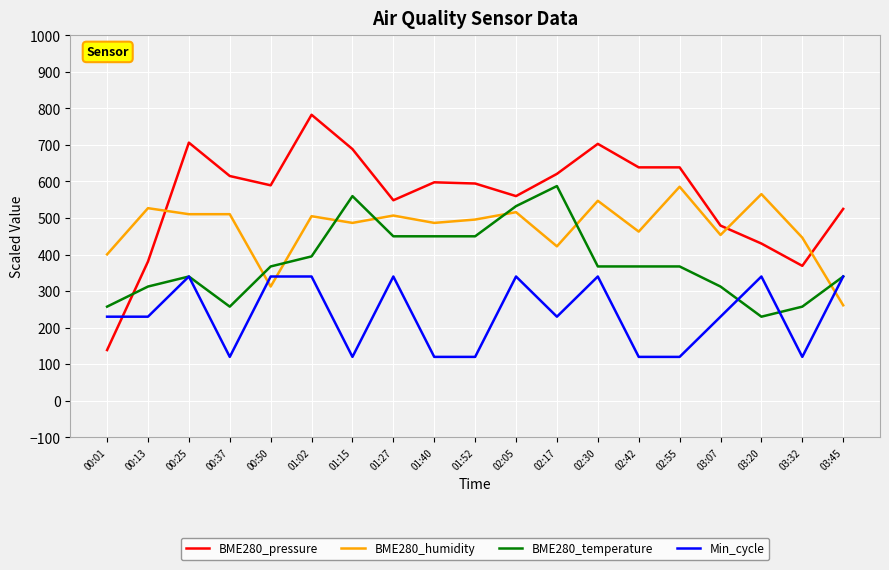

What position from the left is 02:55?

15